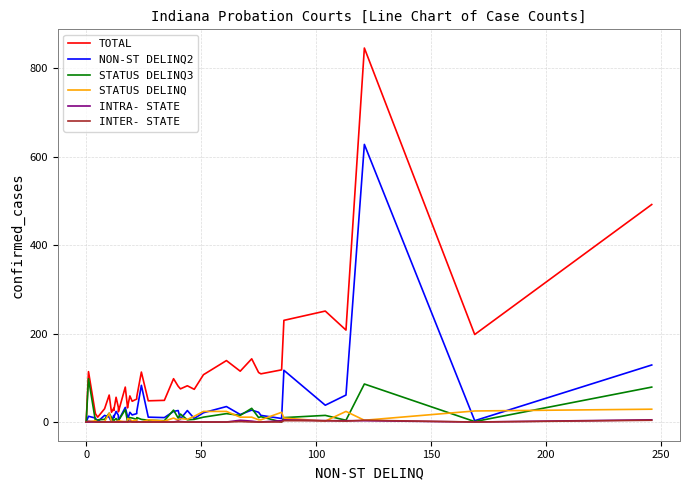

The INTRA- STATE series shows 0 at 50. True or false?

True